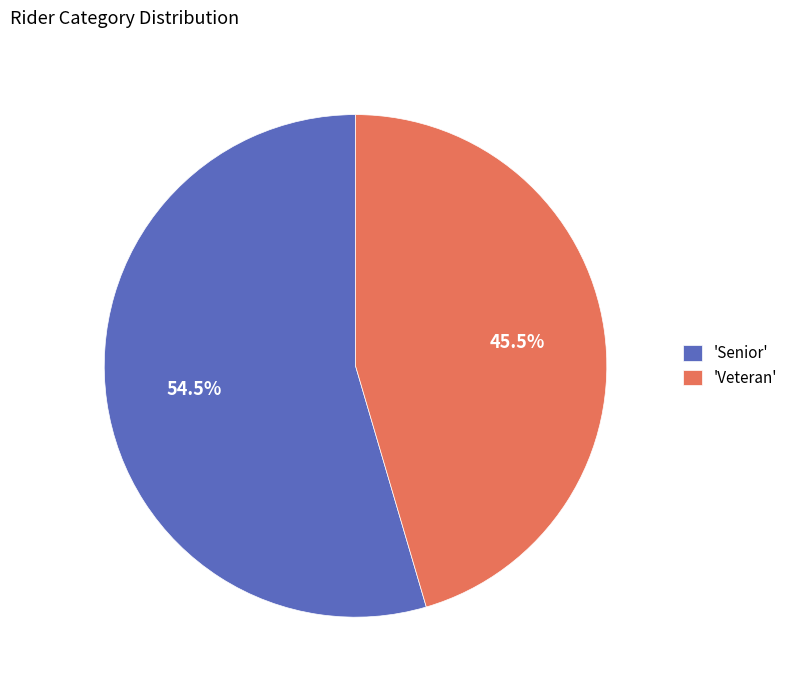

Is the sum of 'Veteran' and 'Senior' greater than half?

Yes